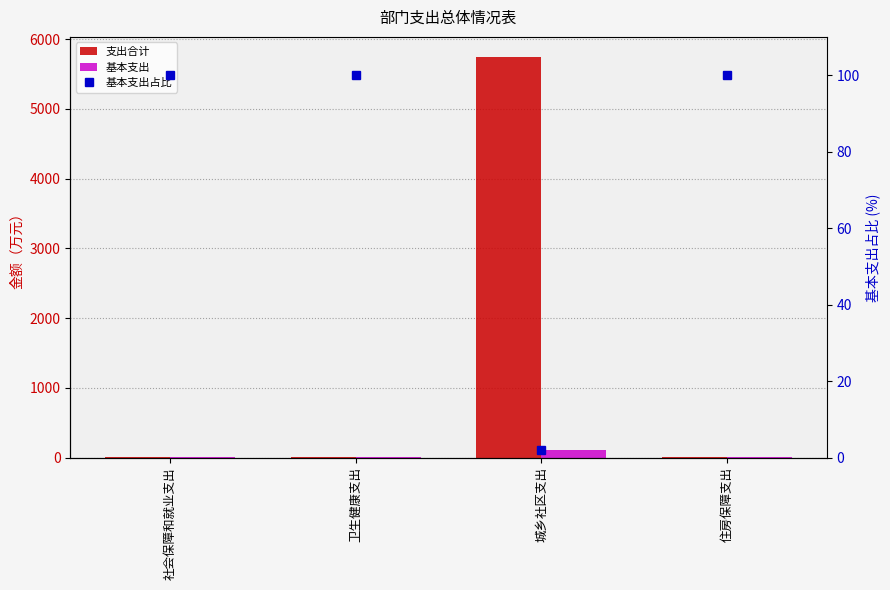

What is the difference between the 基本支出占比 values at 城乡社区支出 and 卫生健康支出?

98.0